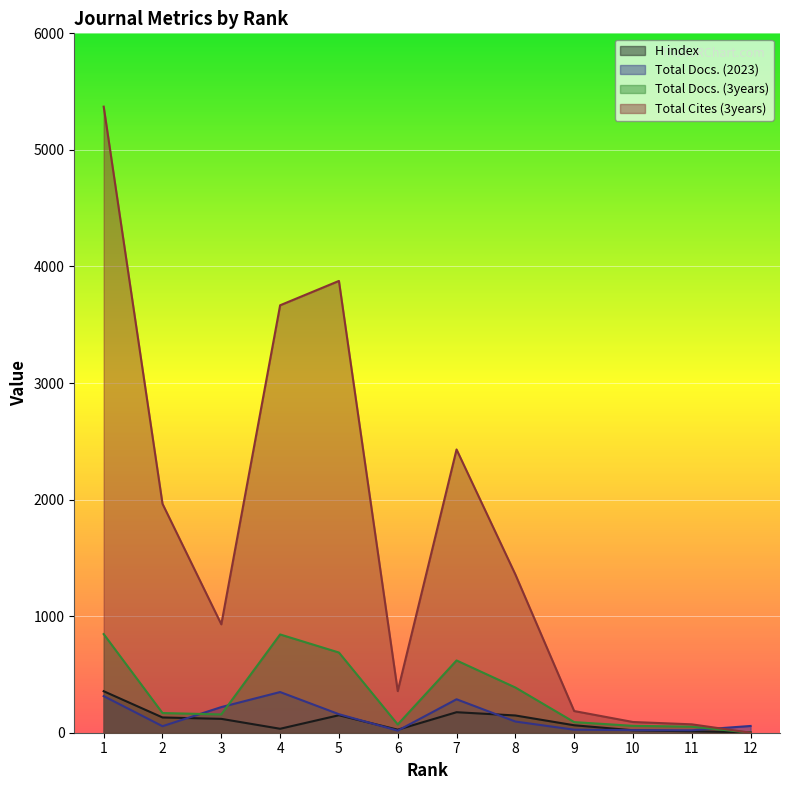

Rank the categories by Total Docs. (2023) value from lowest to highest.

6, 11, 10, 9, 2, 12, 8, 5, 3, 7, 1, 4